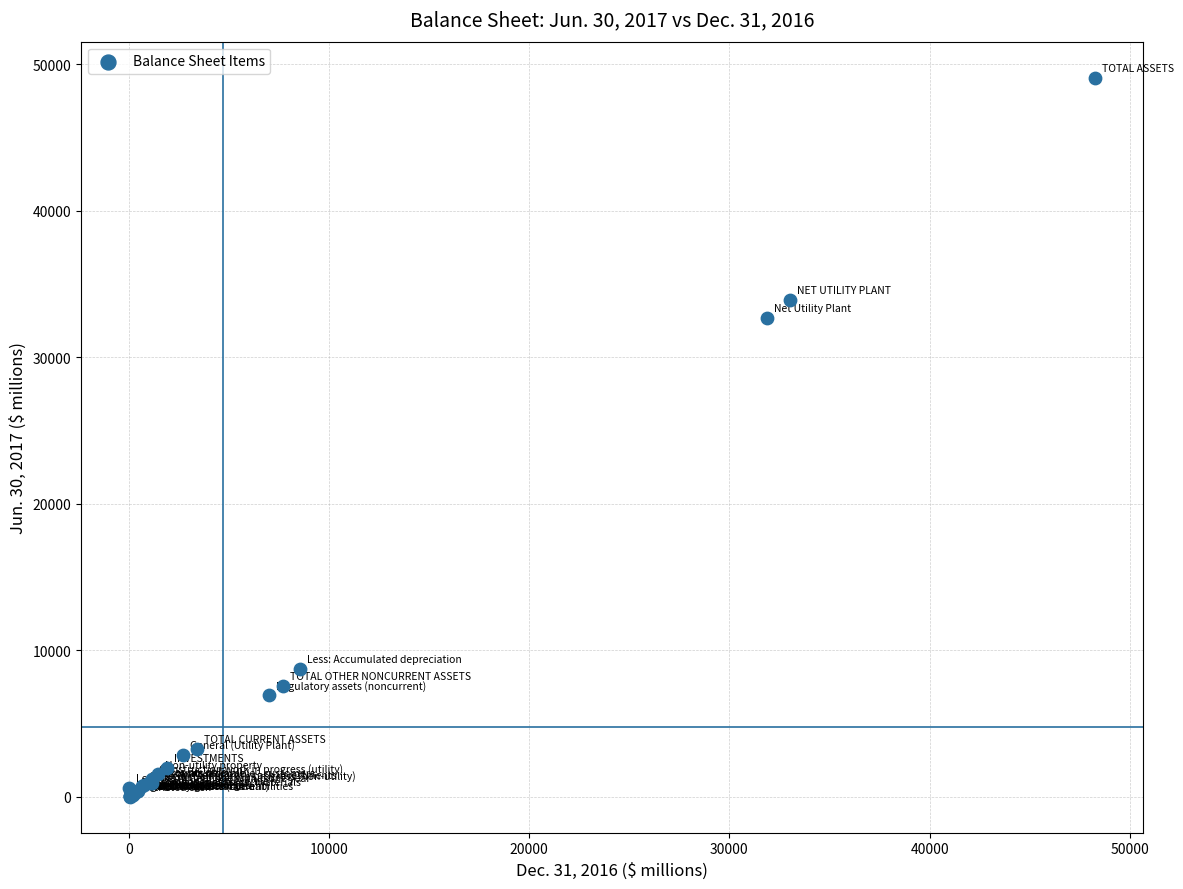

What Y value in the scatter plot is closest to 24562?

32725